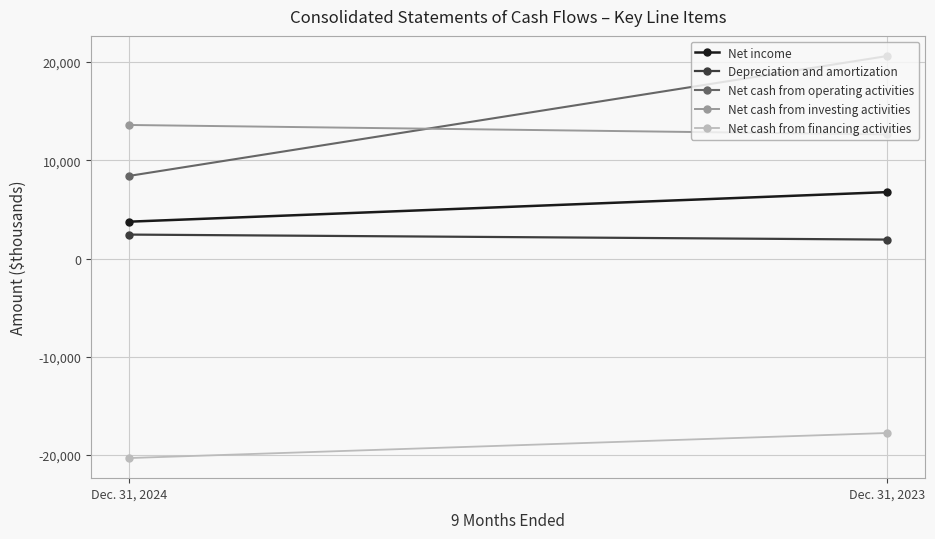

Reading left to right, list all the values displayed in this chart.

Net income: 3755	6767
Depreciation and amortization: 2444	1934
Net cash from operating activities: 8409	20621
Net cash from investing activities: 13600	12639
Net cash from financing activities: -20303	-17751